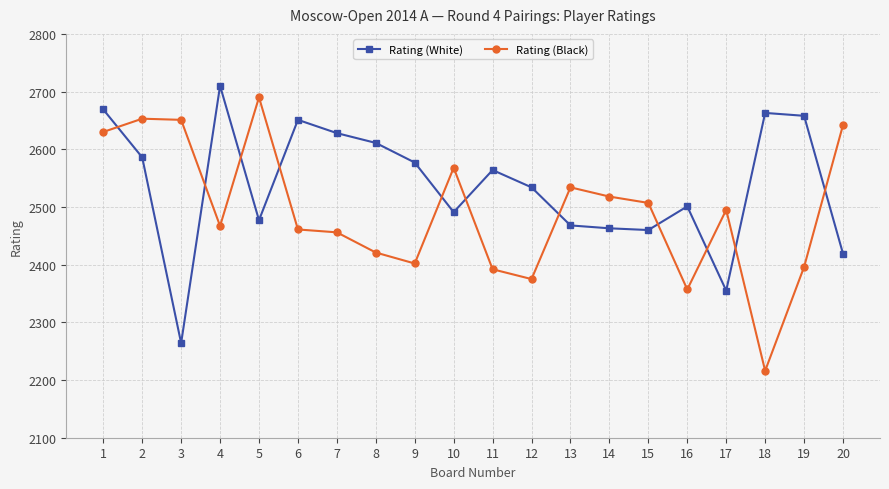

What is the spread (max minus min) of values at 6?

190